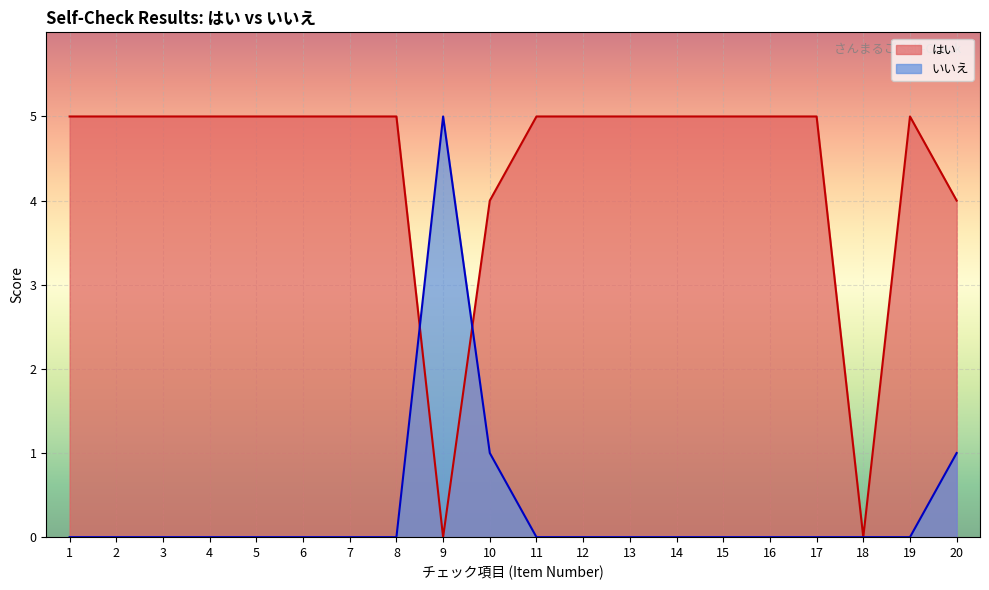

Where is the first local maximum for はい?

19